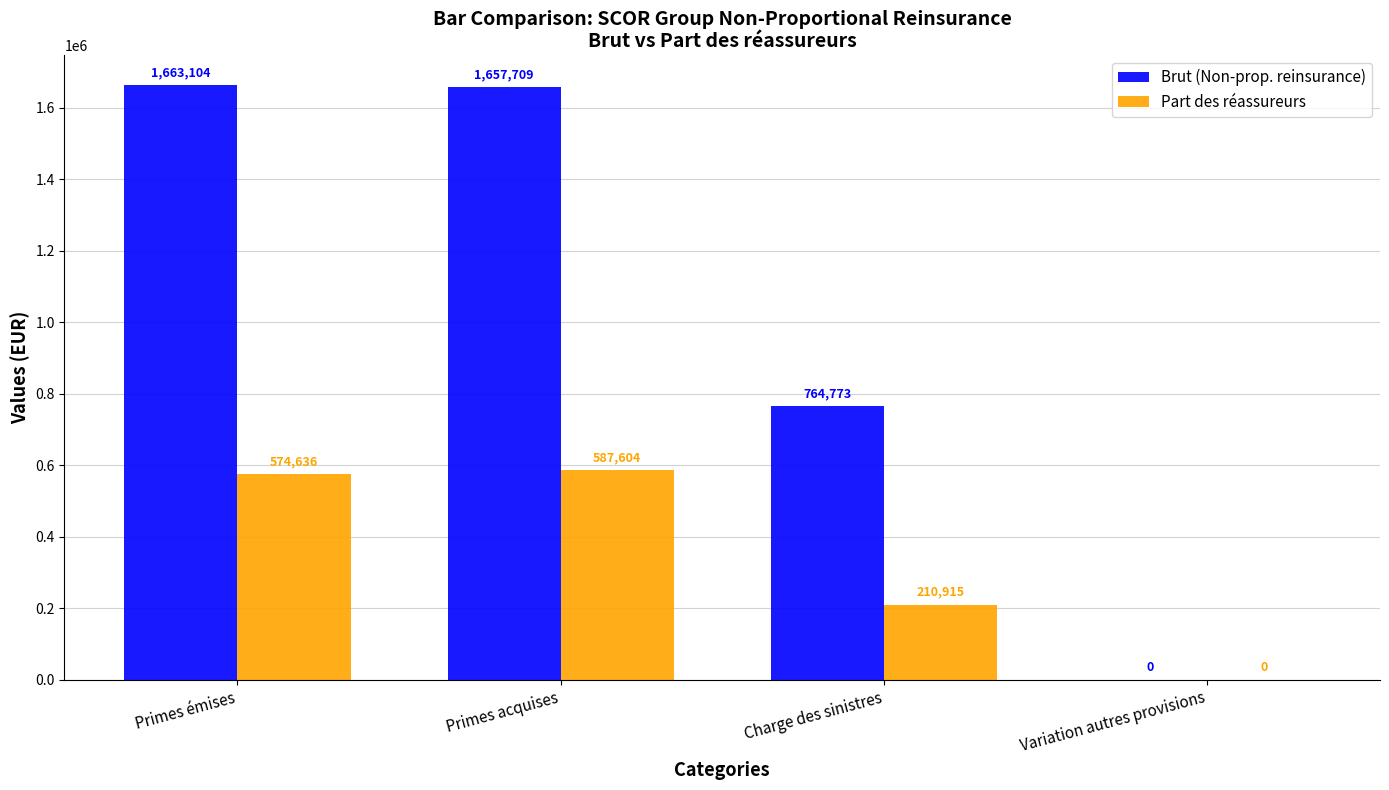

What are all the series names shown in the legend?

Brut (Non-prop. reinsurance), Part des réassureurs